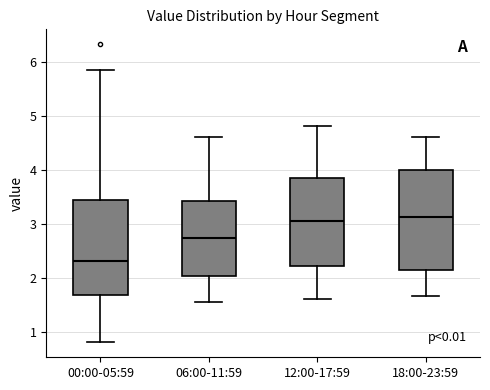

Reading left to right, read every box against the y-axis: the position of its median line, the range the box covers, and the ends of its whiskers. The values are not printed on the chart, so give them approximately, as read against the axis.

00:00-05:59: median 2.3, box 1.7 to 3.4, whiskers 0.8 to 5.9
06:00-11:59: median 2.7, box 2.0 to 3.4, whiskers 1.6 to 4.6
12:00-17:59: median 3.1, box 2.2 to 3.8, whiskers 1.6 to 4.8
18:00-23:59: median 3.1, box 2.1 to 4.0, whiskers 1.7 to 4.6